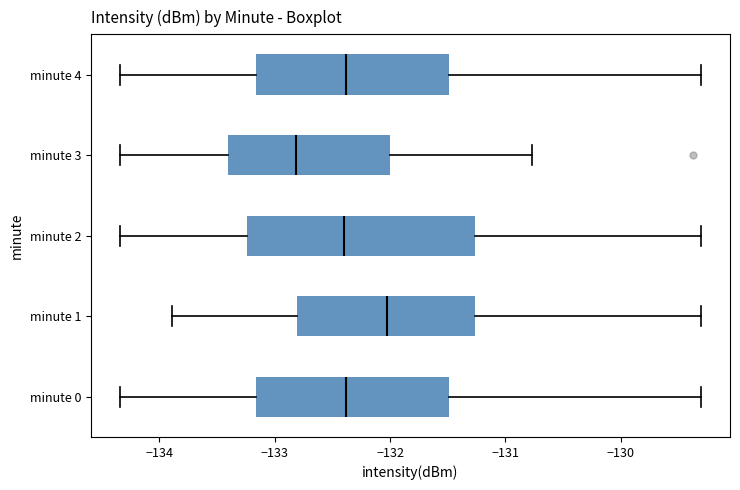

Which box is the widest, from its left edge to its right edge?

minute 2